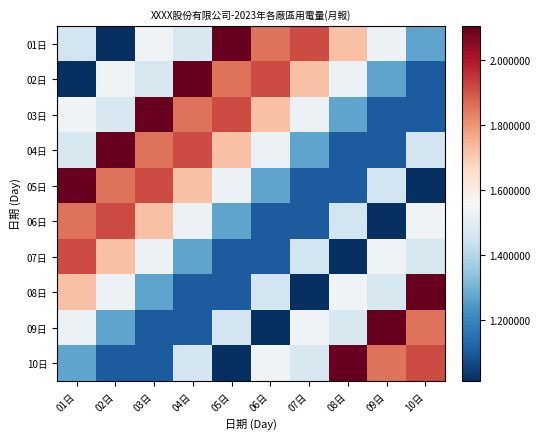

Rank the series at 07日 from highest to lowest value.

01日, 02日, 09日, 03日, 10日, 07日, 04日, 05日, 06日, 08日